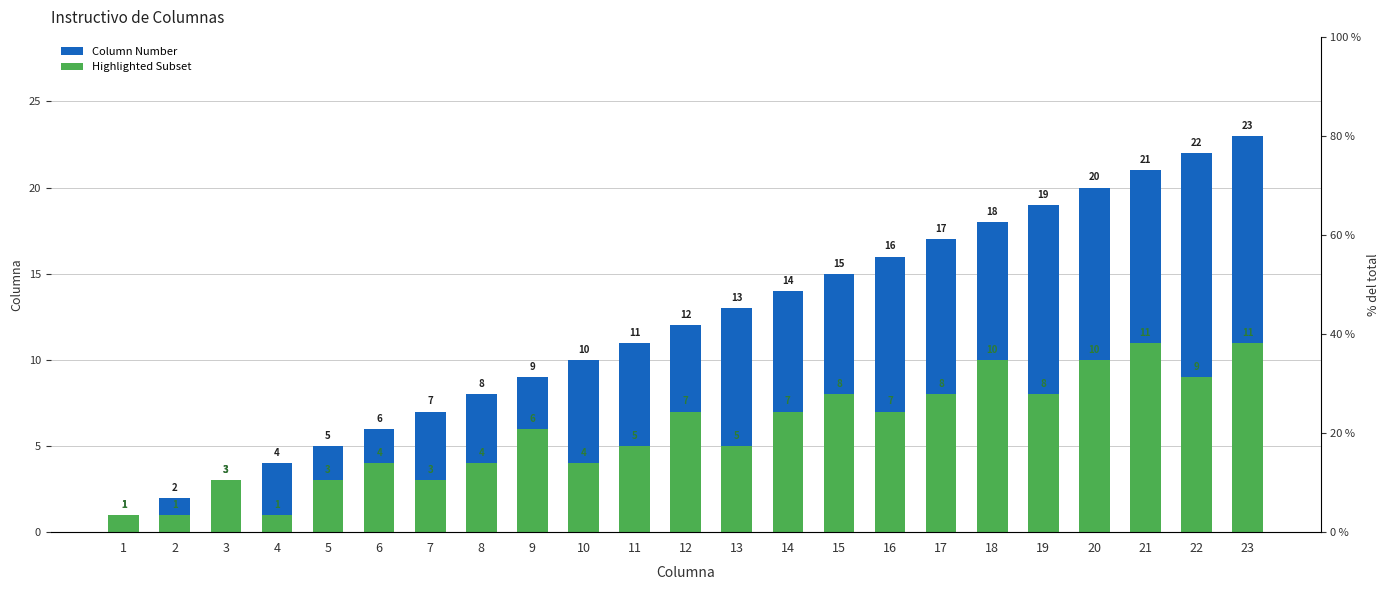

Which series has the largest total across all categories?

Column Number